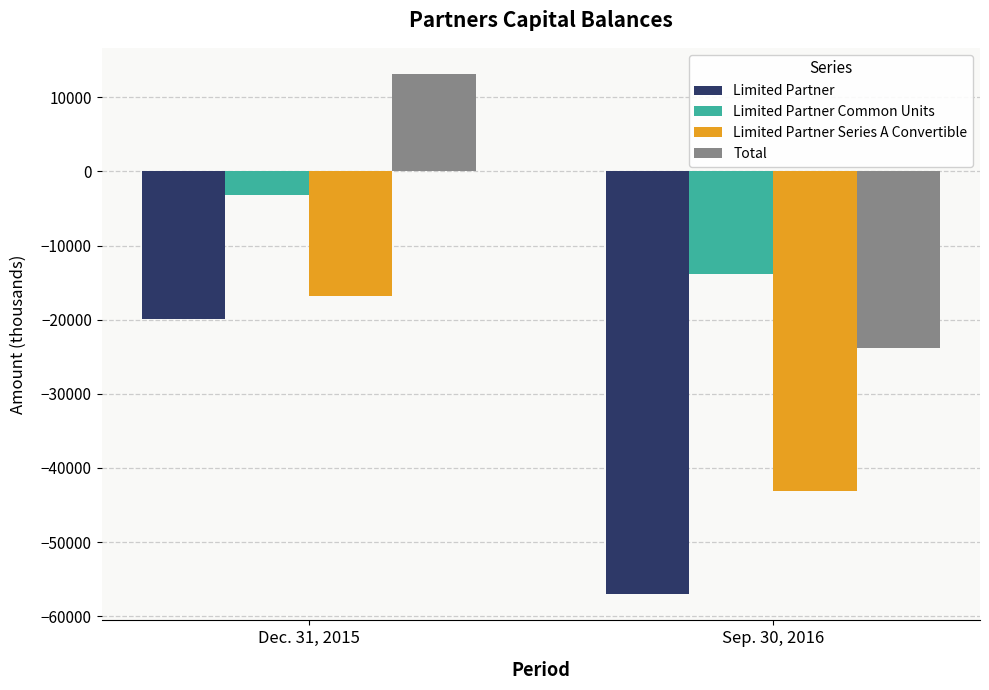

Reading right to left, transcribe all the data shown in this chart.

Limited Partner: Sep. 30, 2016=-57059	Dec. 31, 2015=-19936
Limited Partner Common Units: Sep. 30, 2016=-13905	Dec. 31, 2015=-3176
Limited Partner Series A Convertible: Sep. 30, 2016=-43154	Dec. 31, 2015=-16760
Total: Sep. 30, 2016=-23803	Dec. 31, 2015=13154